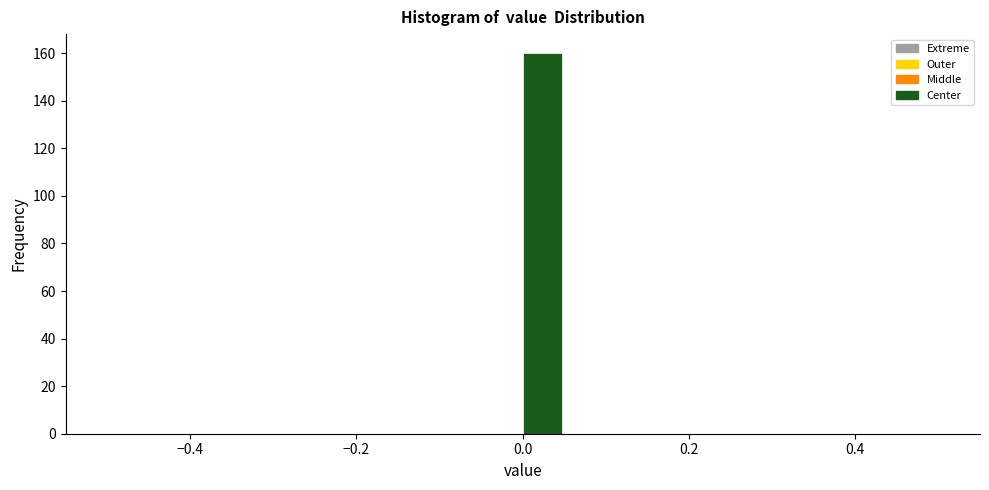

Read against the x-axis, roughly where is the centre of the tallest bar?

0.02